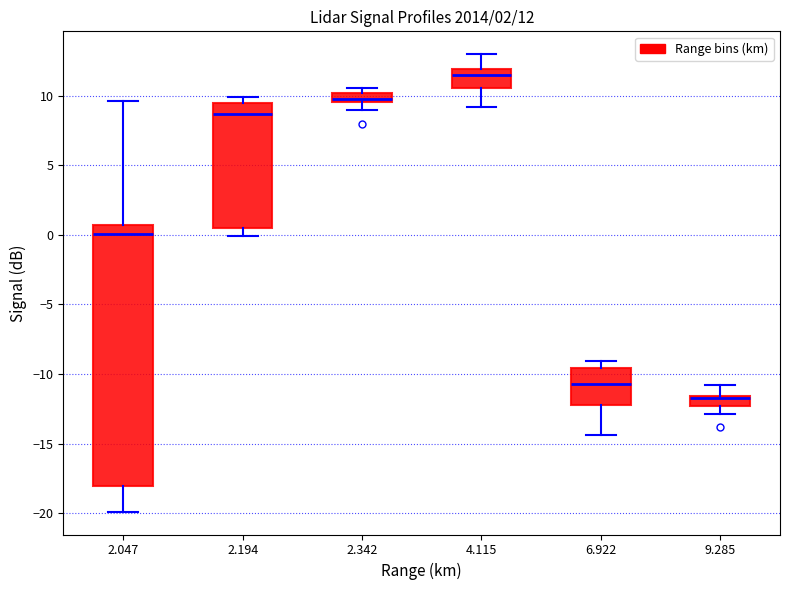

Which box has the lowest median line?

9.285